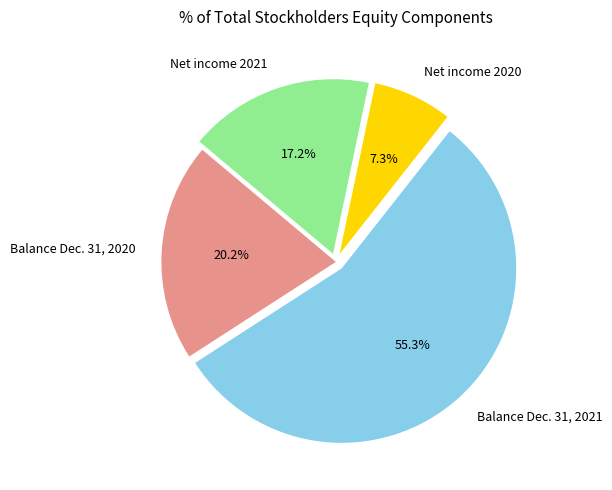

To the nearest percent, what portion does Balance Dec. 31, 2021 represent?

55%